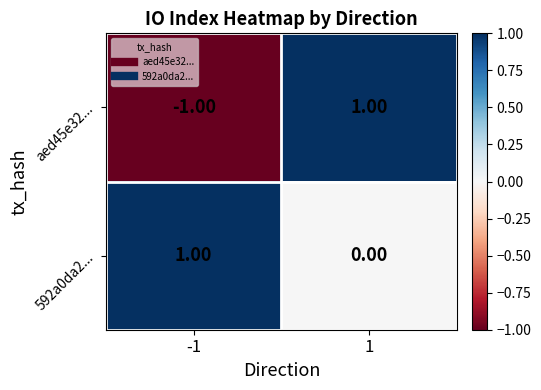

At -1, list the series in order from smallest to largest.

aed45e32..., 592a0da2...